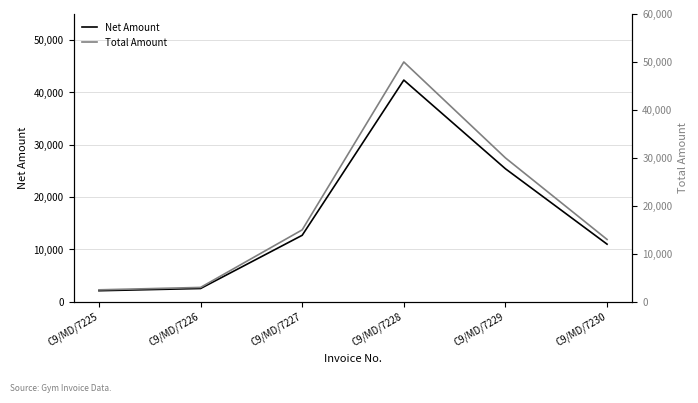

Reading right to left, list all the values displayed in this chart.

Net Amount: C9/MD/7230=11016.9	C9/MD/7229=25423.7	C9/MD/7228=42372.9	C9/MD/7227=12711.9	C9/MD/7226=2542.4	C9/MD/7225=2118.6
Total Amount: C9/MD/7230=13000.0	C9/MD/7229=30000.0	C9/MD/7228=50000.0	C9/MD/7227=15000.0	C9/MD/7226=3000.0	C9/MD/7225=2500.0